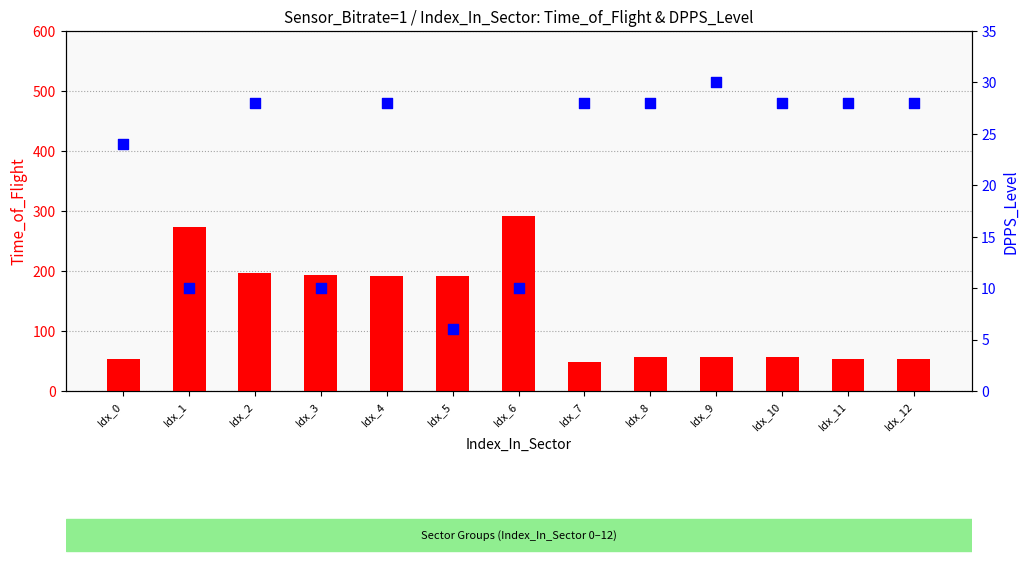

Which series contains the highest Y value?

Time_of_Flight